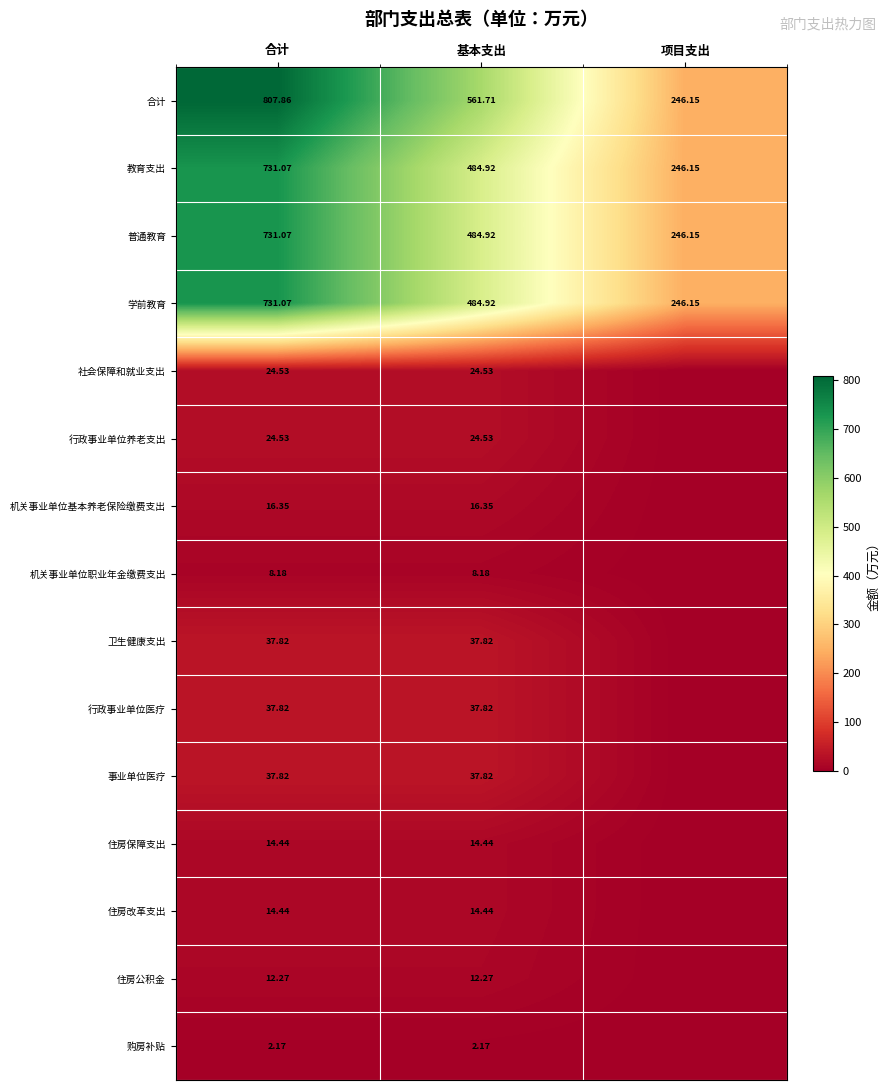

Where is 普通教育 nearest to the value 488?

基本支出